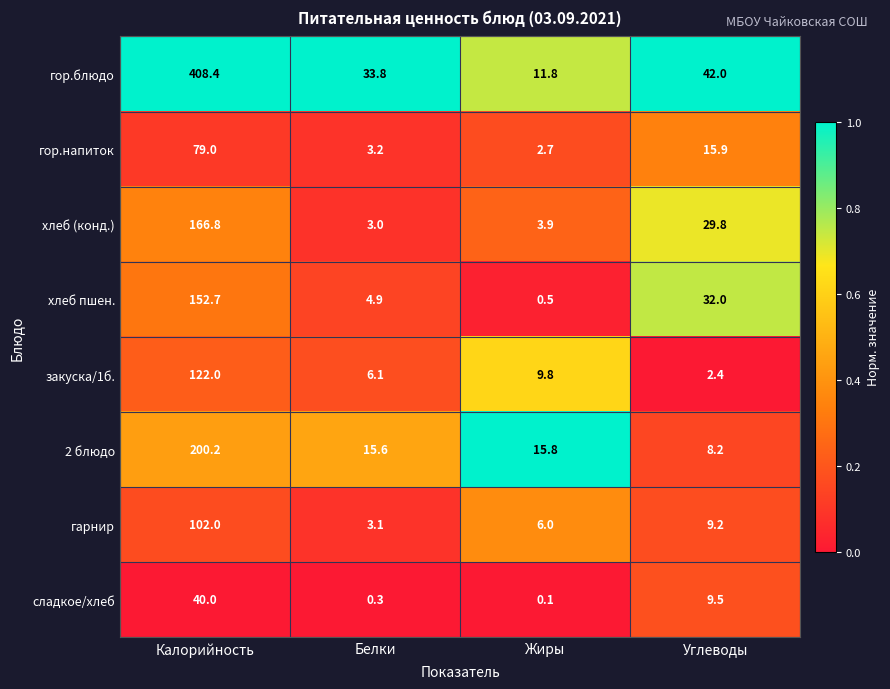

Which category has the lowest value in the 2 блюдо series?

Углеводы